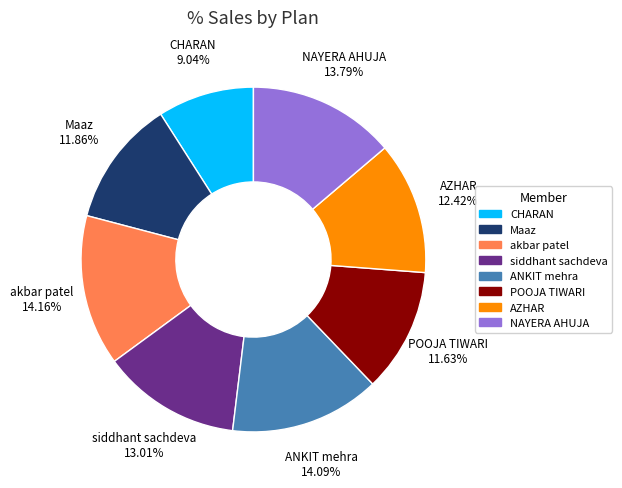

To the nearest percent, what is the difference between the akbar patel and siddhant sachdeva slice percentages?

1%